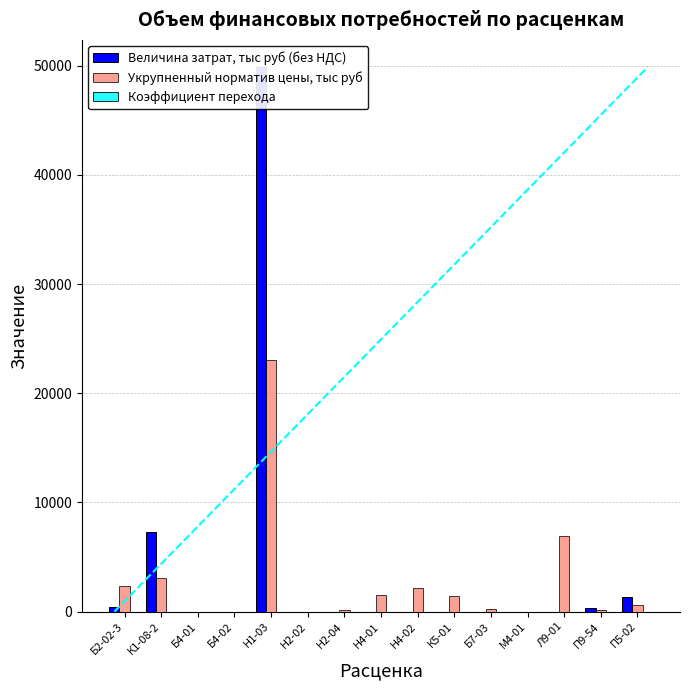

Count the Коэффициент перехода values in the range 1 to 2.

15